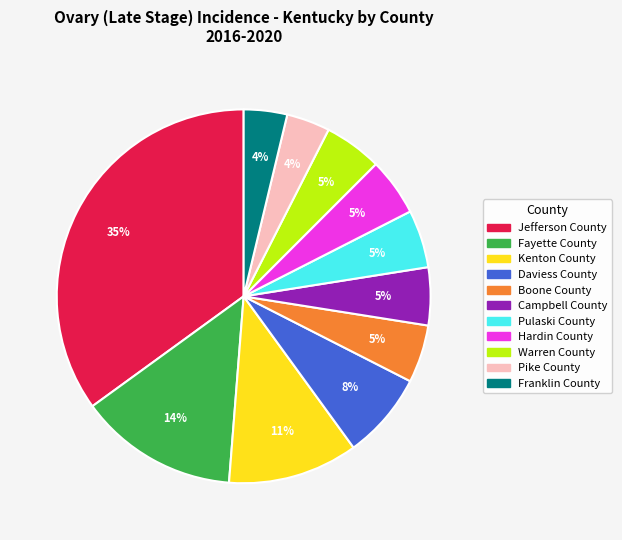

The Franklin County slice represents 4% of the pie. True or false?

True